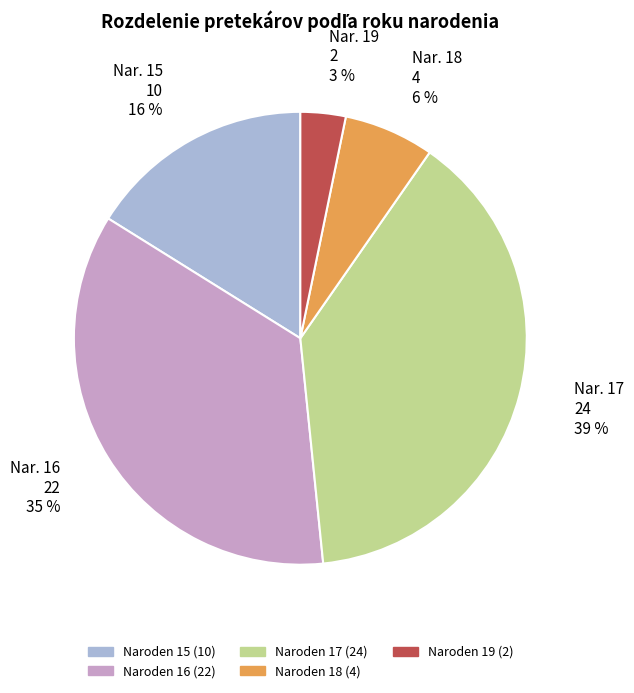

Is there a majority slice in this chart?

No